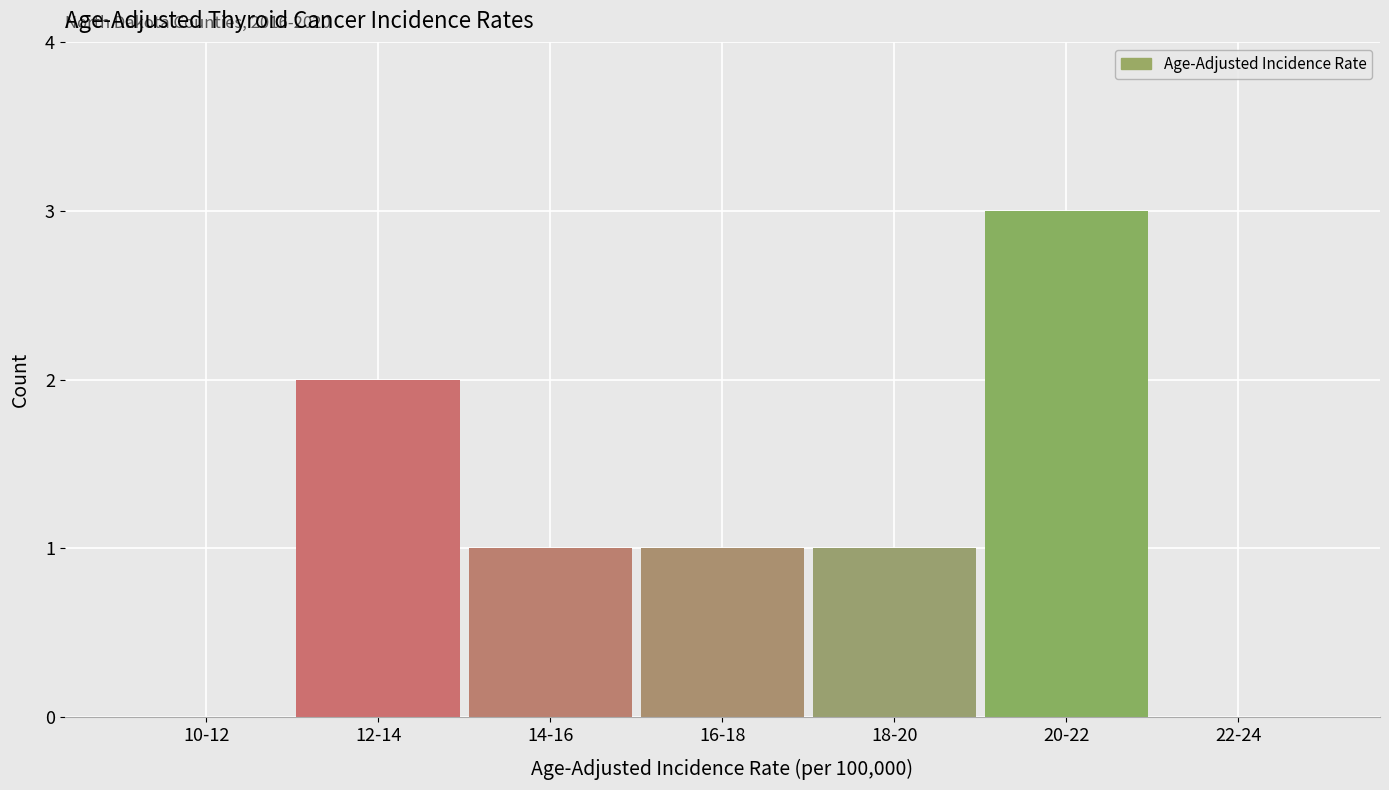

Reading left to right, extract all data points from this chart.

10-12=0	12-14=2	14-16=1	16-18=1	18-20=1	20-22=3	22-24=0